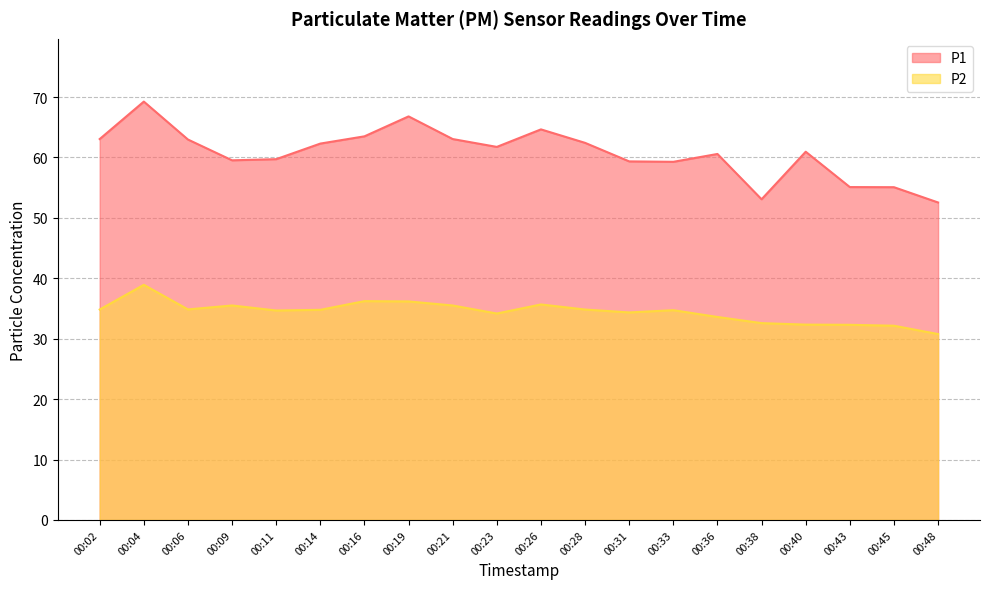

Reading left to right, what are all the values shown in this chart?

P1: 63.0	69.2	63.0	59.5	59.7	62.3	63.5	66.8	63.0	61.8	64.7	62.4	59.4	59.3	60.6	53.1	61.0	55.1	55.1	52.5
P2: 34.8	38.9	34.9	35.5	34.7	34.8	36.2	36.2	35.5	34.2	35.7	34.8	34.4	34.7	33.6	32.6	32.3	32.3	32.1	30.8